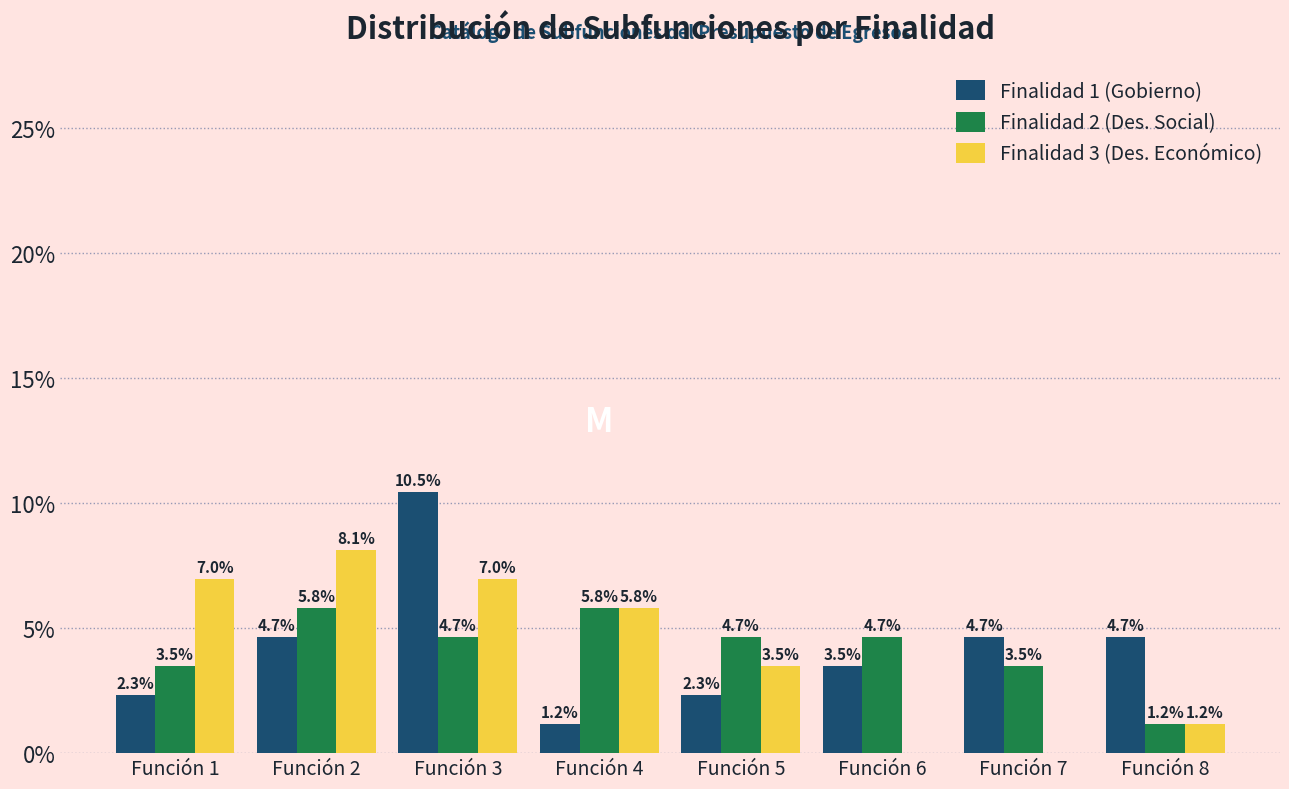

Reading left to right, extract all data points from this chart.

Finalidad 1 (Gobierno): Función 1=2.3	Función 2=4.7	Función 3=10.5	Función 4=1.2	Función 5=2.3	Función 6=3.5	Función 7=4.7	Función 8=4.7
Finalidad 2 (Des. Social): Función 1=3.5	Función 2=5.8	Función 3=4.7	Función 4=5.8	Función 5=4.7	Función 6=4.7	Función 7=3.5	Función 8=1.2
Finalidad 3 (Des. Económico): Función 1=7.0	Función 2=8.1	Función 3=7.0	Función 4=5.8	Función 5=3.5	Función 6=0.0	Función 7=0.0	Función 8=1.2